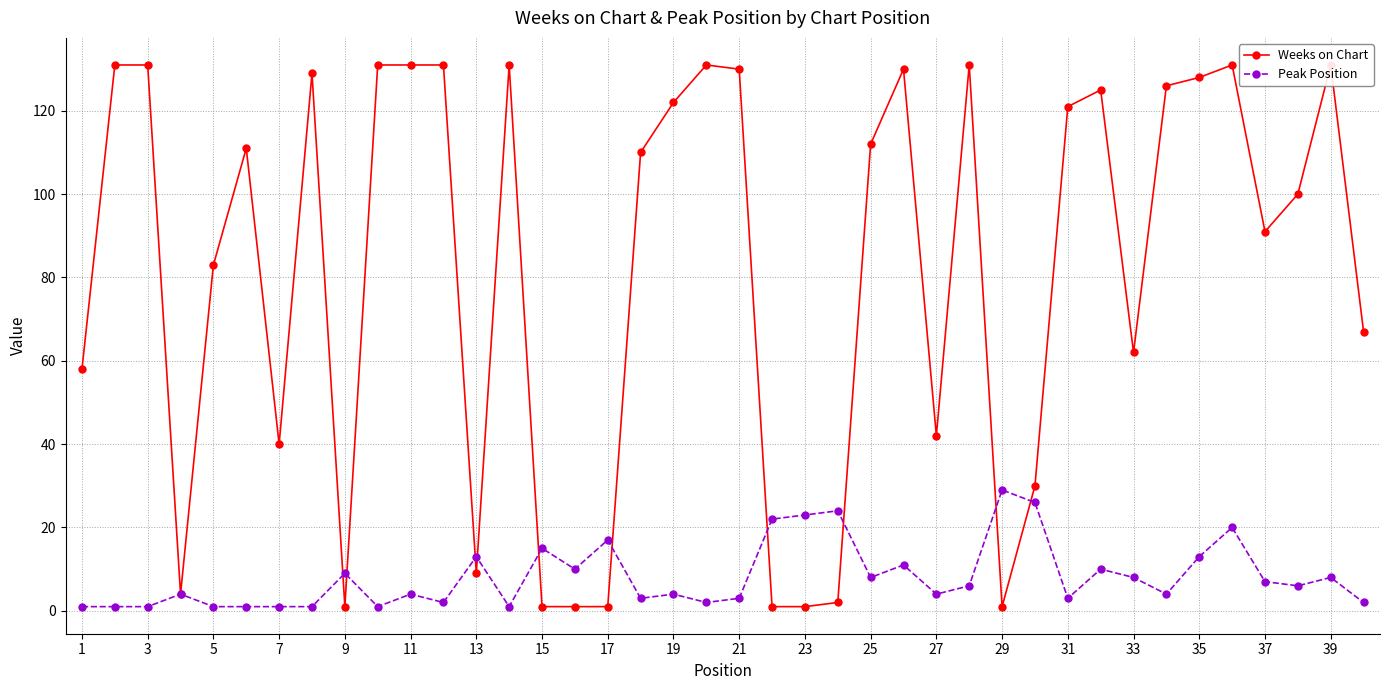

Which series has the largest total across all categories?

Weeks on Chart